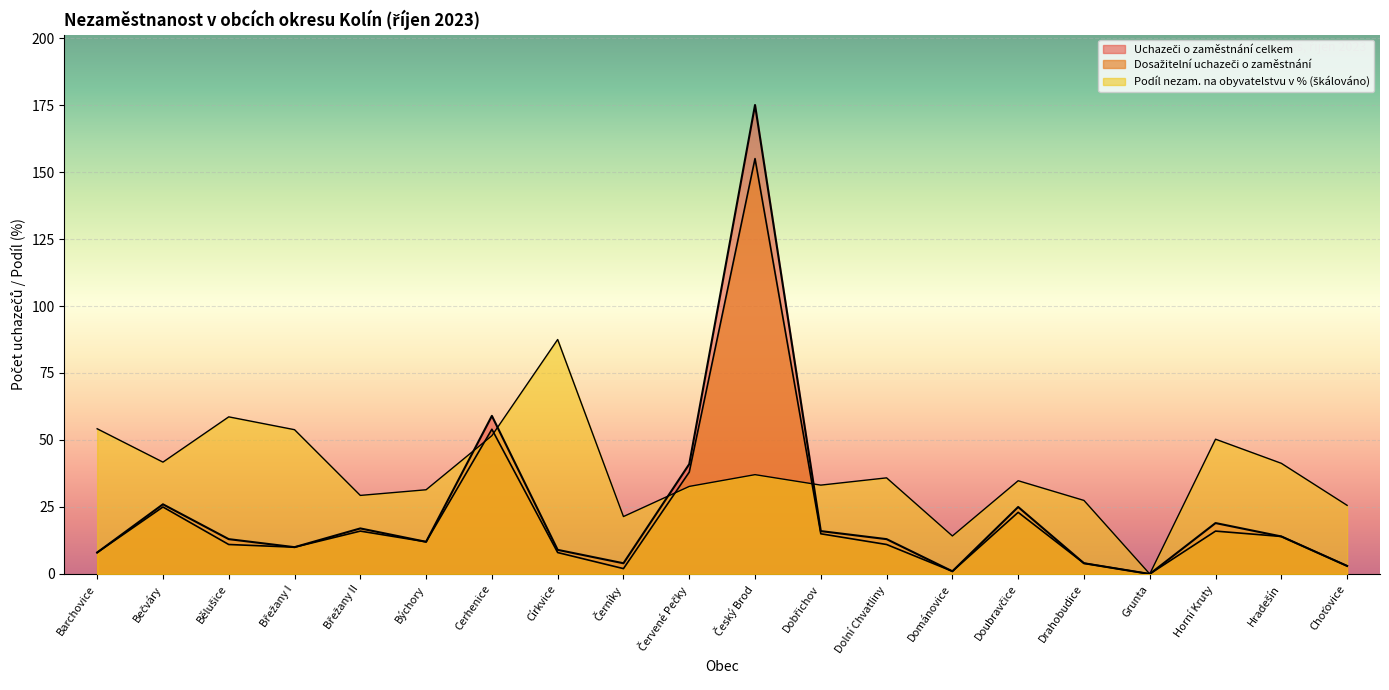

True or false: Dosažitelní uchazeči o zaměstnání has a value of 14.0 at Hradešín.

True